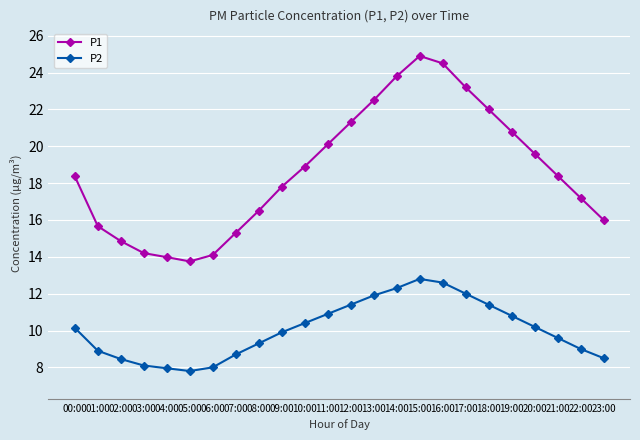

True or false: P1 has more than 0 points higher than both neighbors.

True